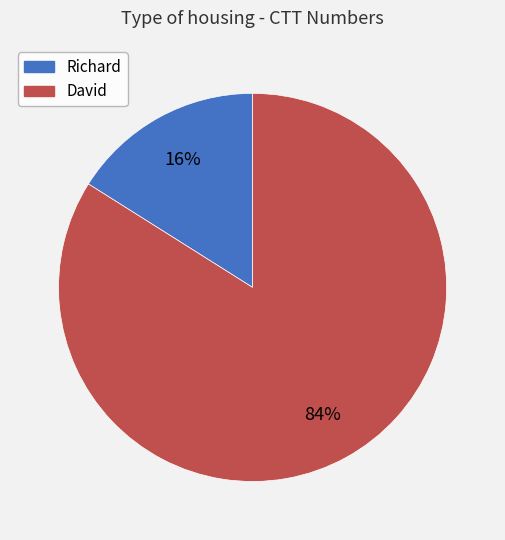

True or false: David accounts for 79% of the total.

False